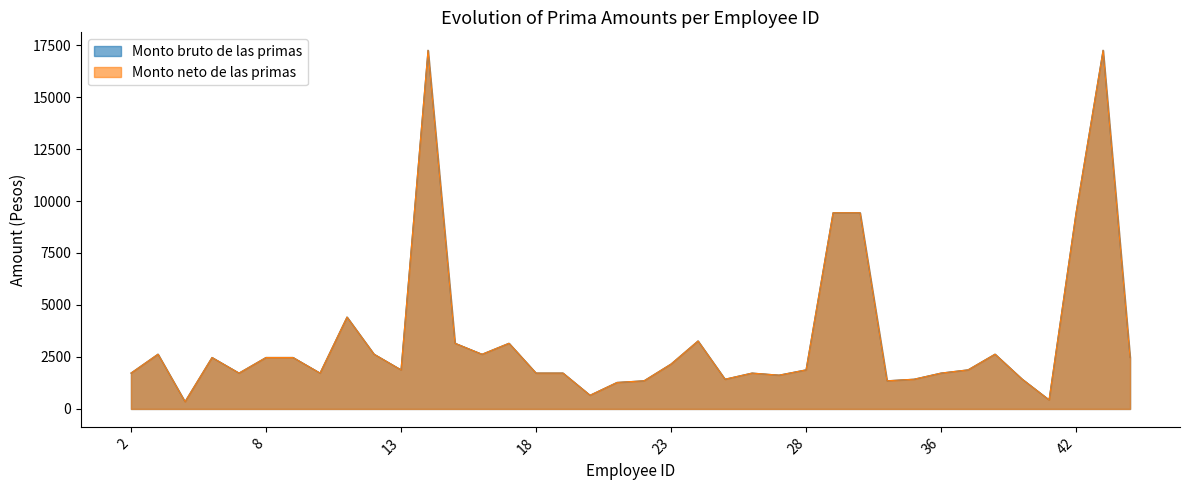

True or false: Monto bruto de las primas and Monto neto de las primas intersect in this chart.

False